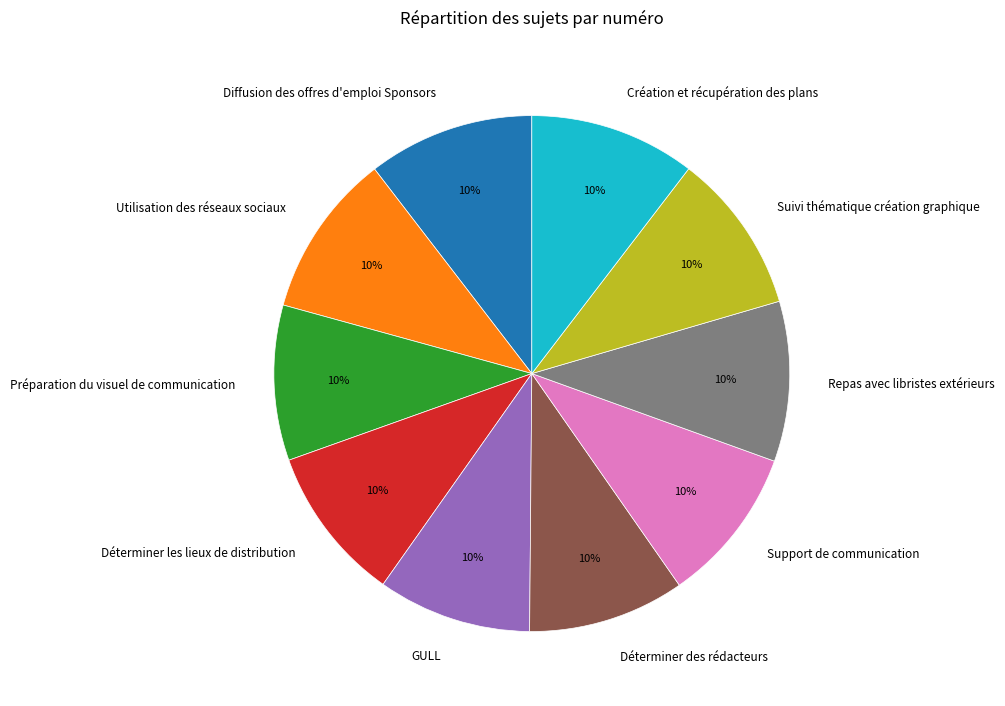

Is it true that Diffusion des offres d'emploi Sponsors is 10% of the pie?

True